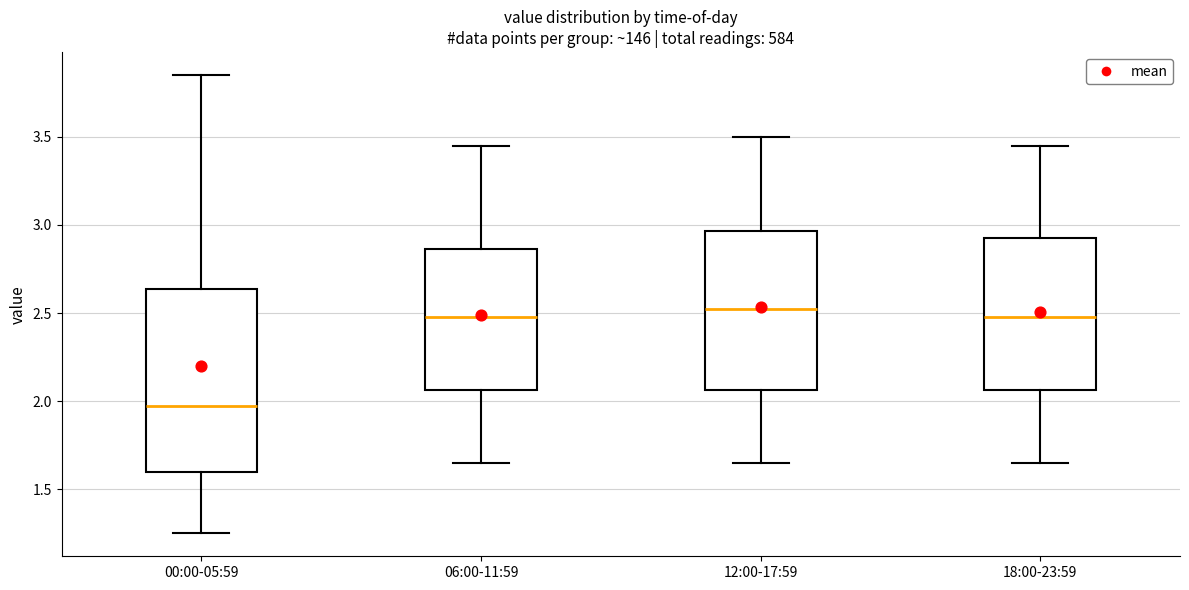

Which box is the tallest, from its lower edge to its upper edge?

00:00-05:59